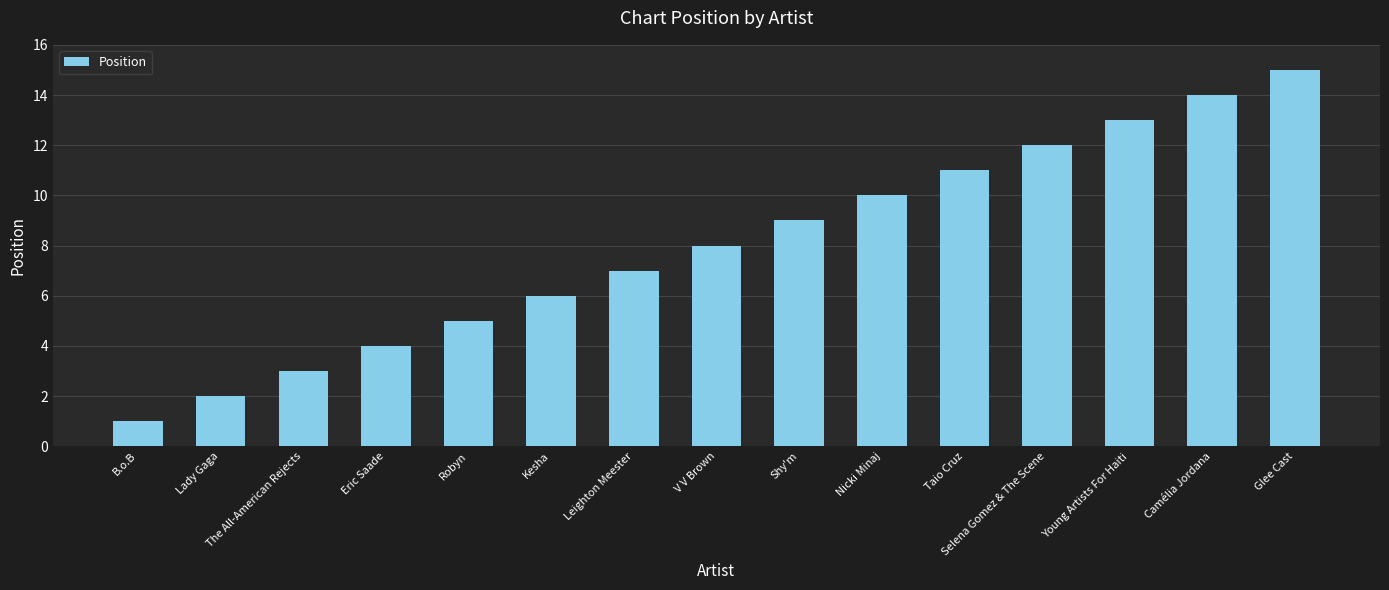

What is the change in value from V V Brown to Nicki Minaj?

+2